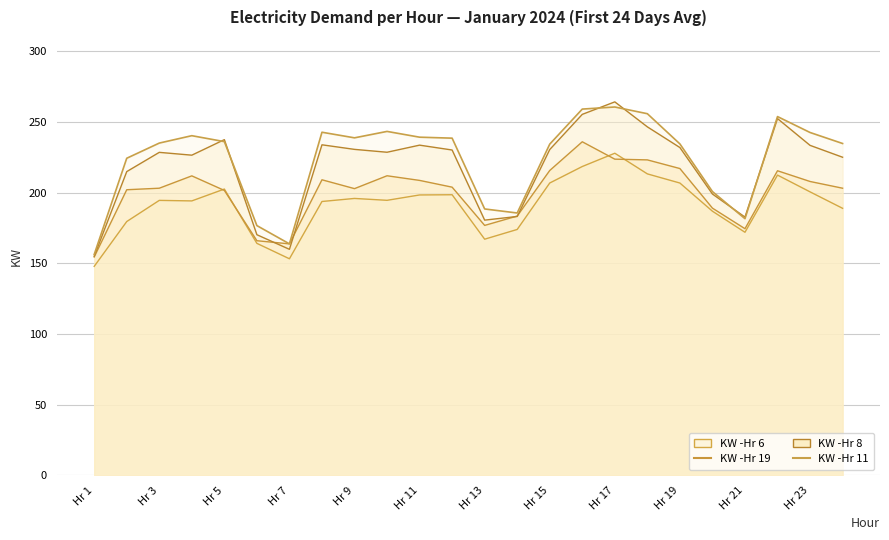

In KW -Hr 8, how many points are lower than both neighbors (excluding endpoints)?

5